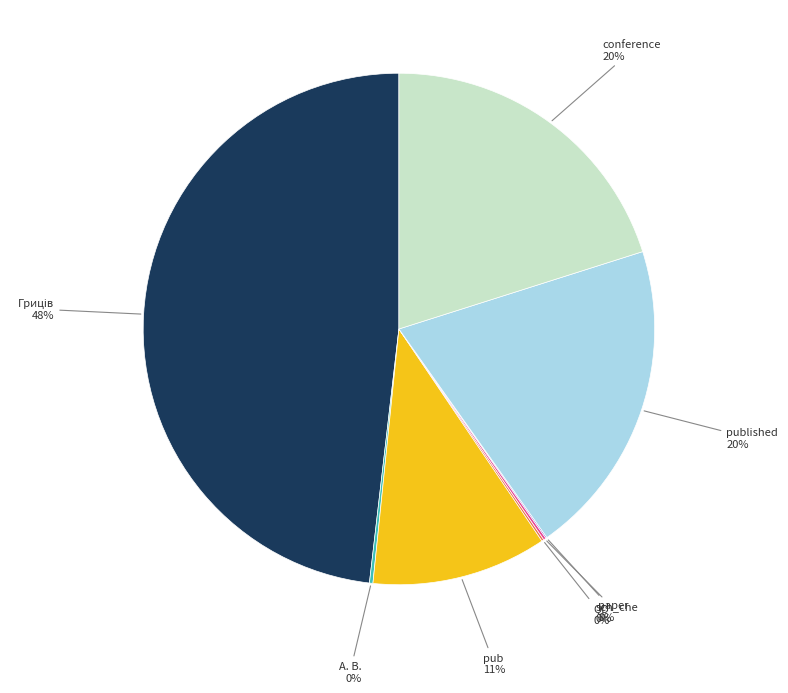

To the nearest percent, what is the average slice percentage?

12%